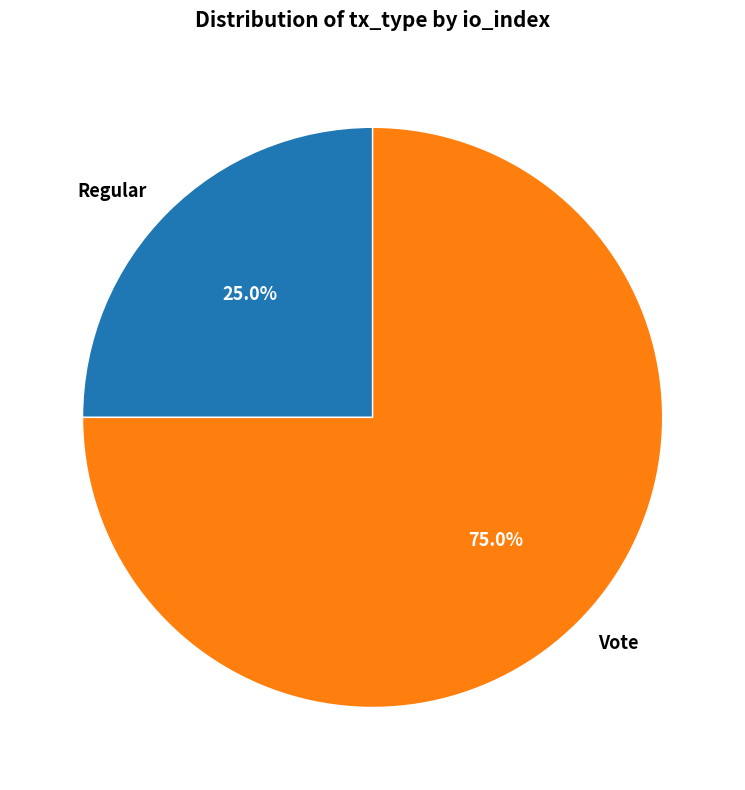

To the nearest percent, what is the difference between the Vote and Regular slice percentages?

50%